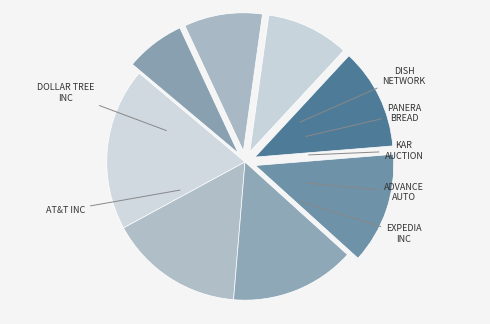

How many segments does this pie chart have?

8